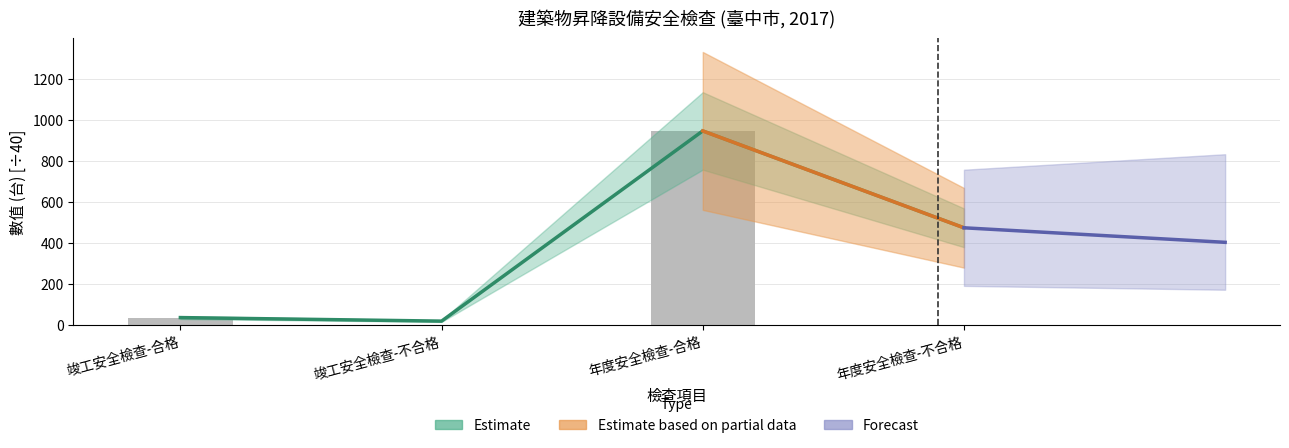

What is the label of the 2nd bar from the left?

竣工安全檢查-不合格